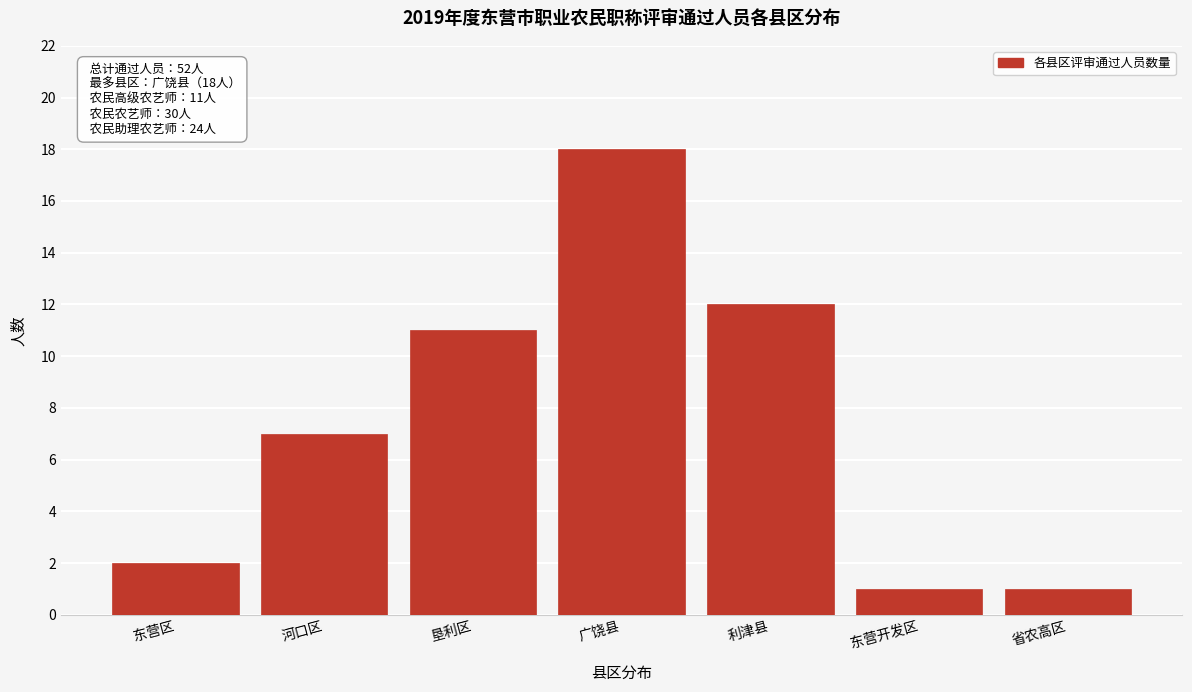

Reading left to right, what are all the values shown in this chart?

东营区=2	河口区=7	垦利区=11	广饶县=18	利津县=12	东营开发区=1	省农高区=1